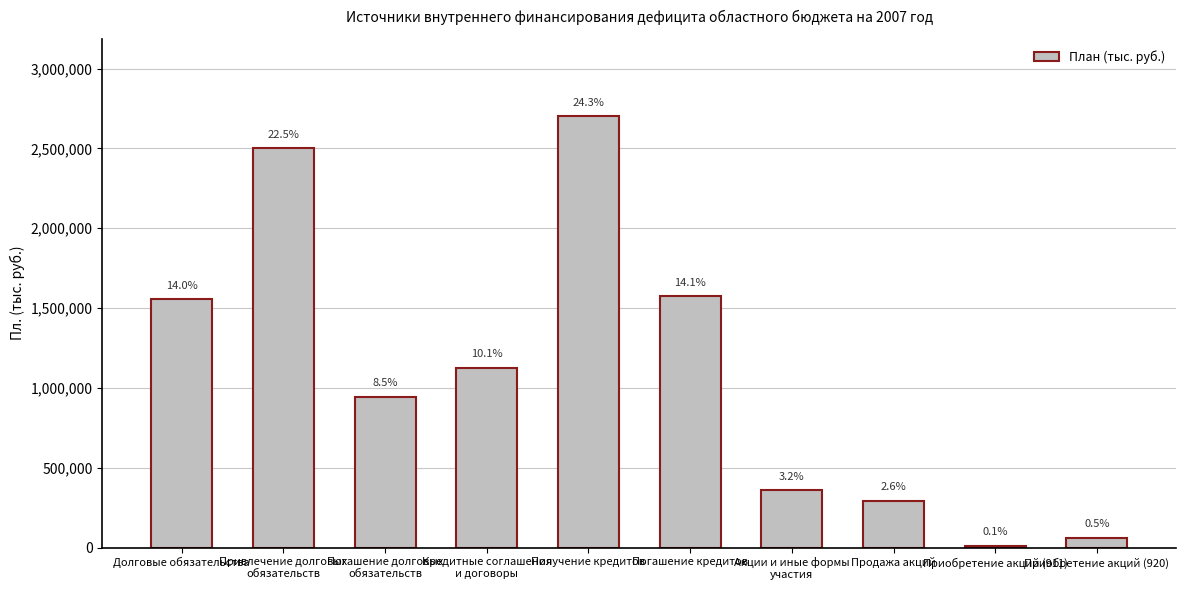

What is the ratio of the value at Получение кредитов to the value at Привлечение долговых
обязательств?

1.1